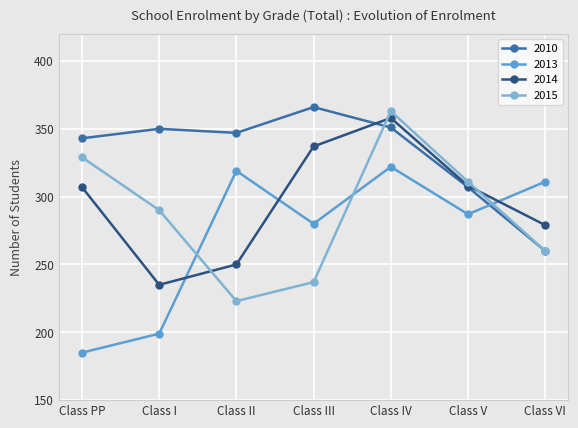

Rank the series by their maximum value, from highest to lowest.

2010, 2015, 2014, 2013